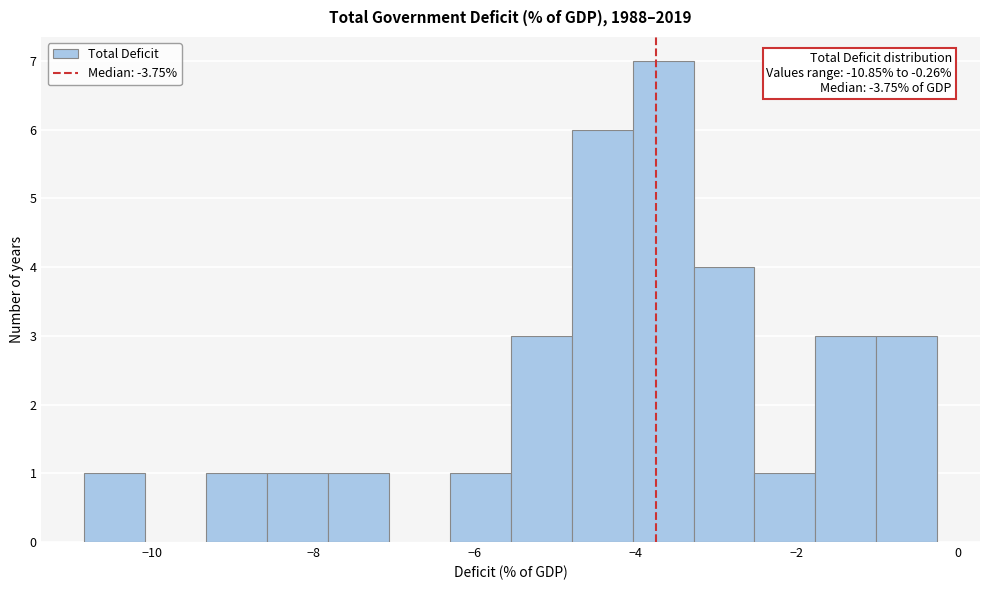

Read against the x-axis, roughly where is the centre of the tallest bar?

-3.6